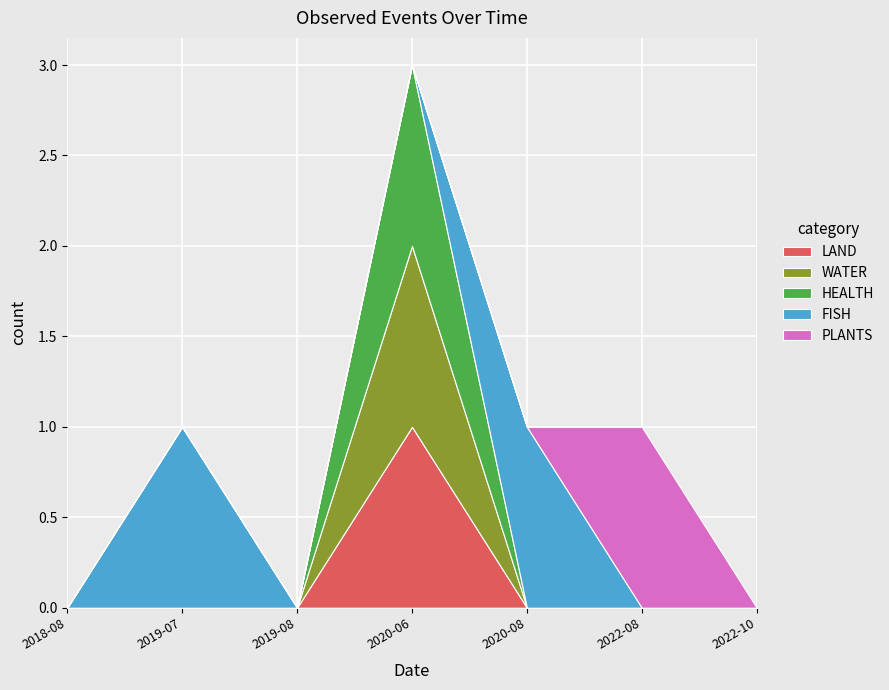

Between 2018-08-17 and 2022-08-25, which series saw the biggest shift?

PLANTS